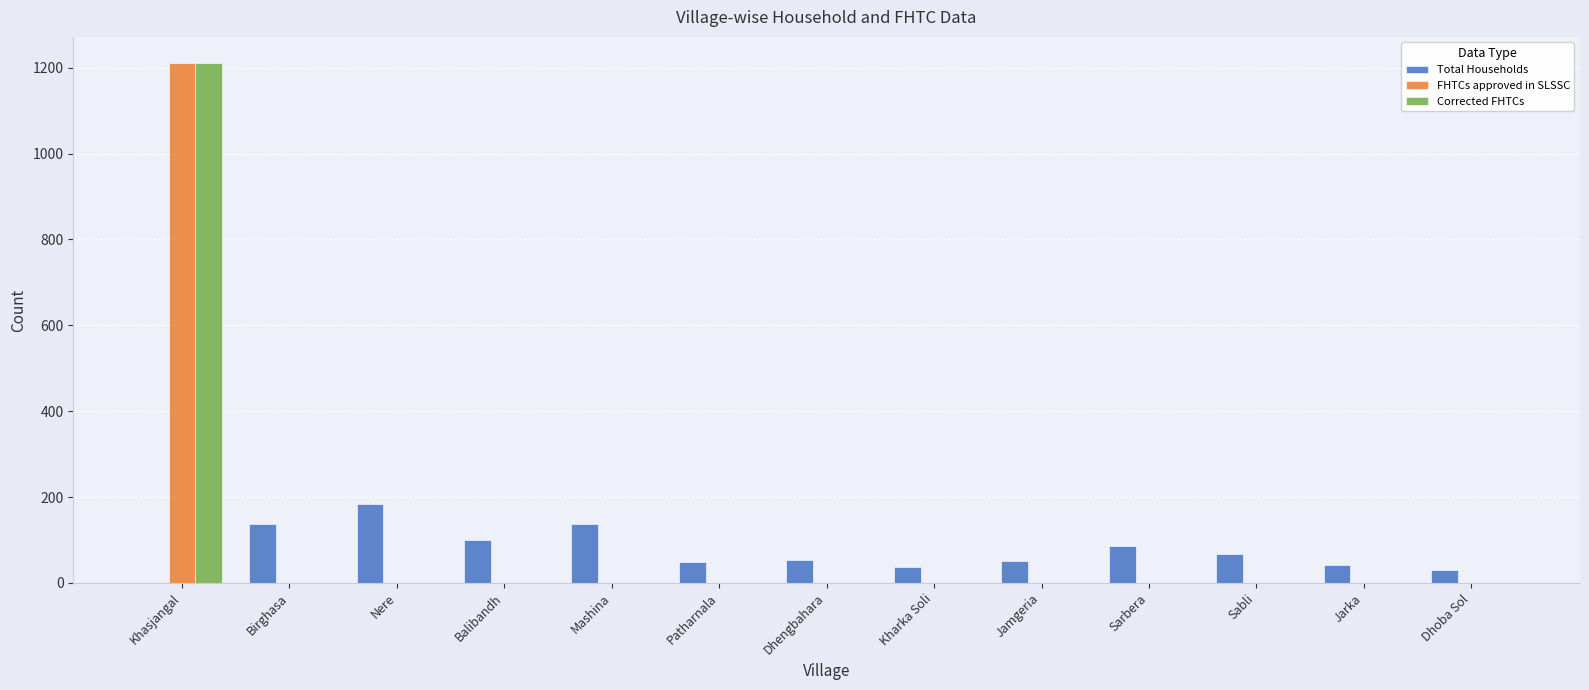

Is the value of FHTCs approved in SLSSC at Nere greater than the value of Total Households at Mashina?

No